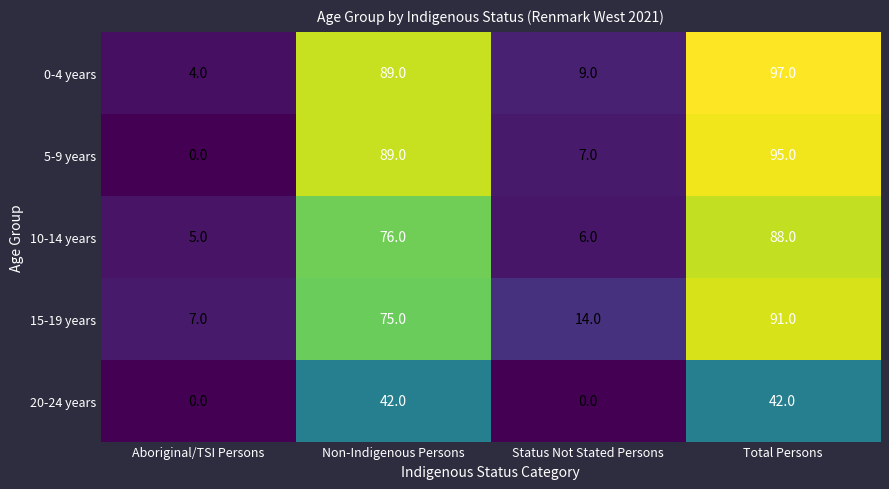

At how many categories does at least one series exceed 39?

2